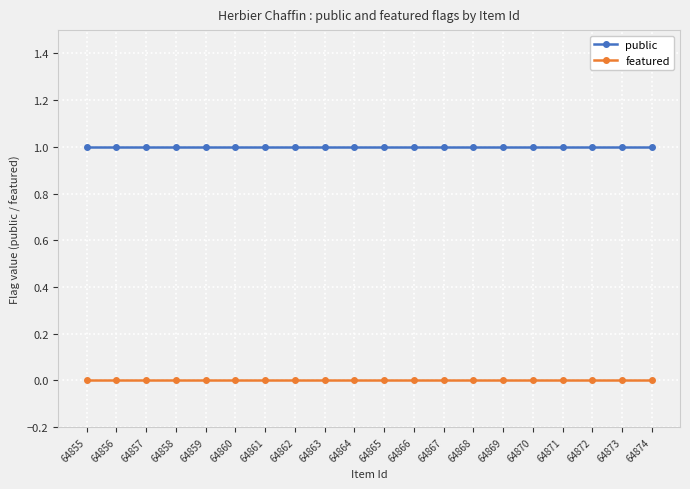

Rank the series at 64873 from lowest to highest value.

featured, public